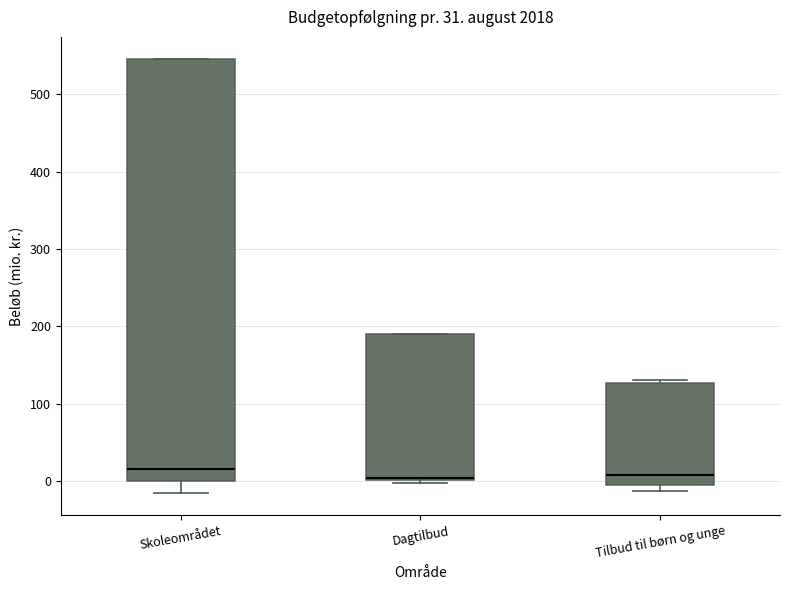

Which box is the tallest, from its lower edge to its upper edge?

Skoleområdet